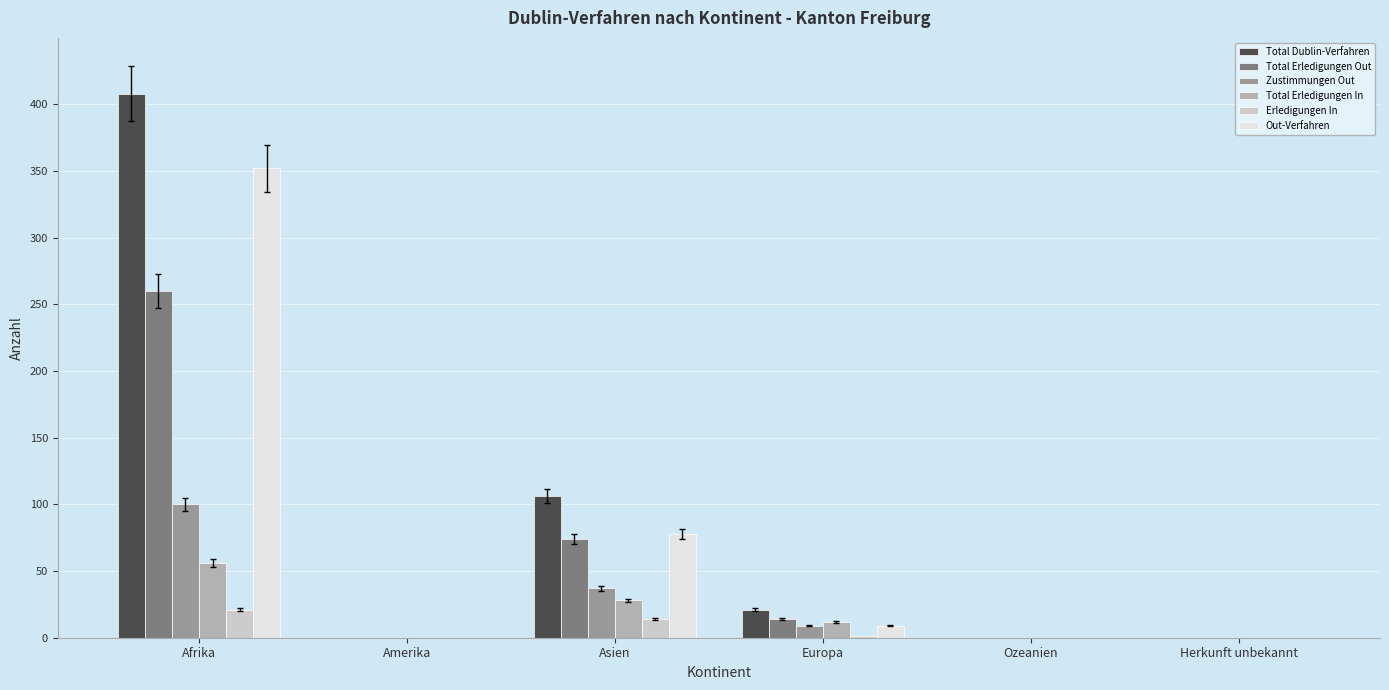

Is the value of Erledigungen In at Ozeanien greater than the value of Out-Verfahren at Afrika?

No